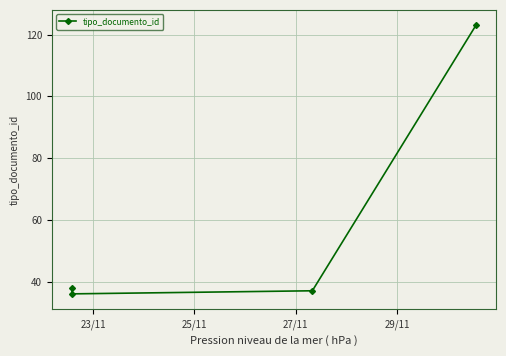

What is the change in value from 25/11 to 27/11?

+1